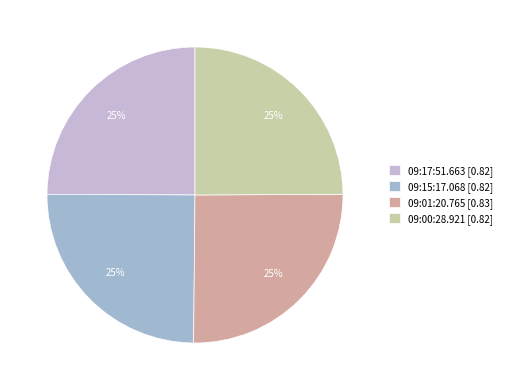

True or false: 09:00:28.921 [0.82] accounts for 40% of the total.

False